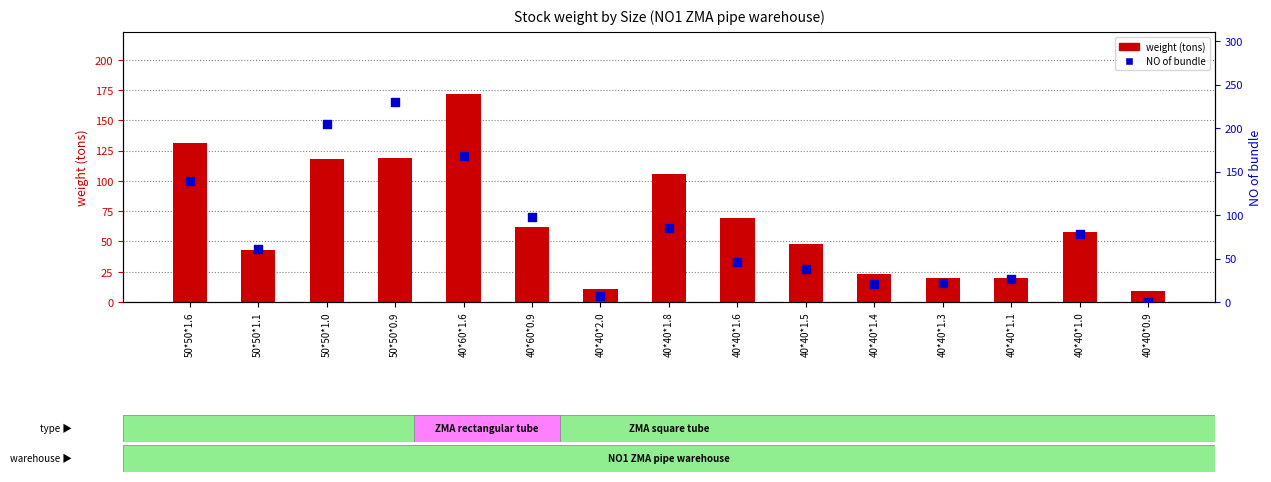

Which series has the largest total across all categories?

NO of bundle